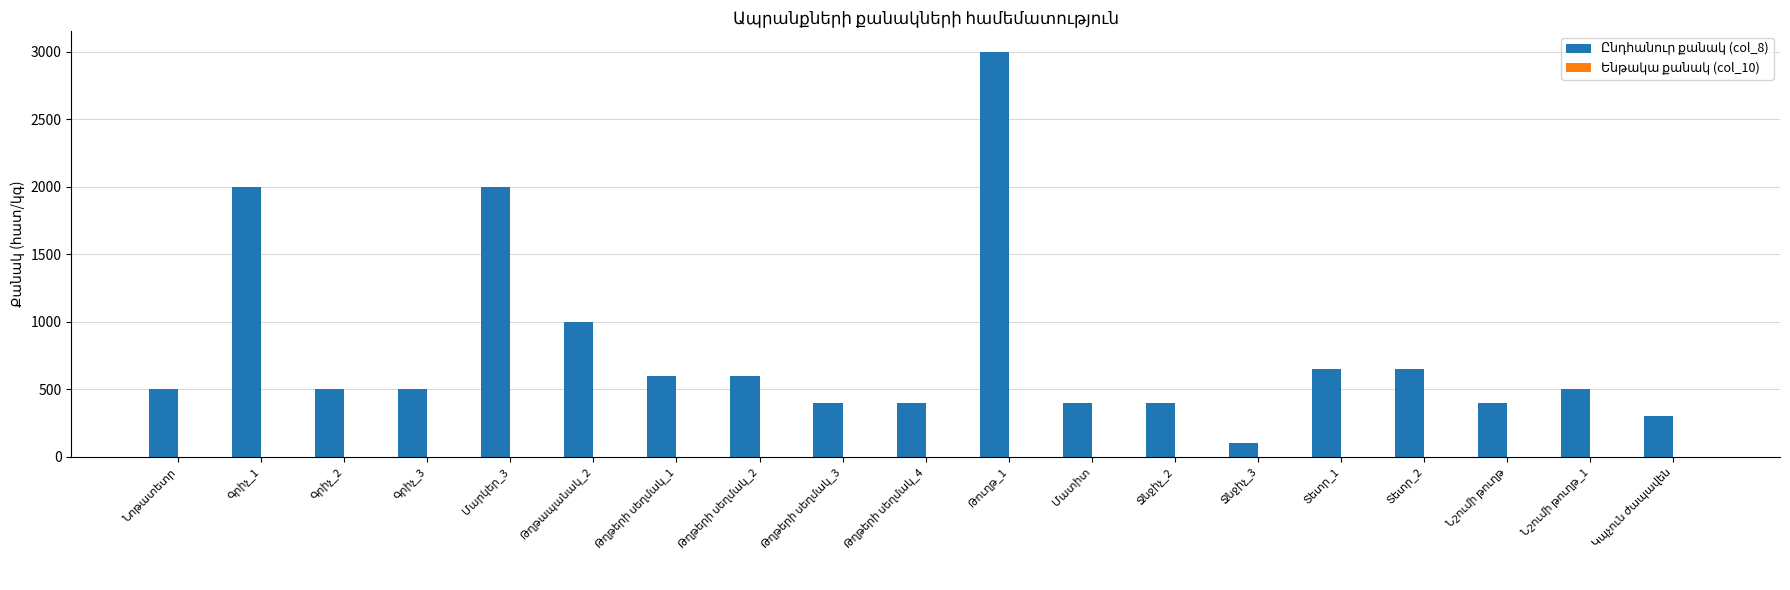

What is the value of the 1st bar from the left?

500